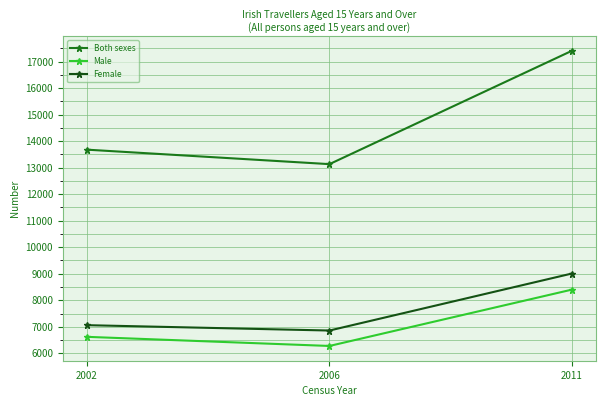

Which category has the lowest value across all series?

2006